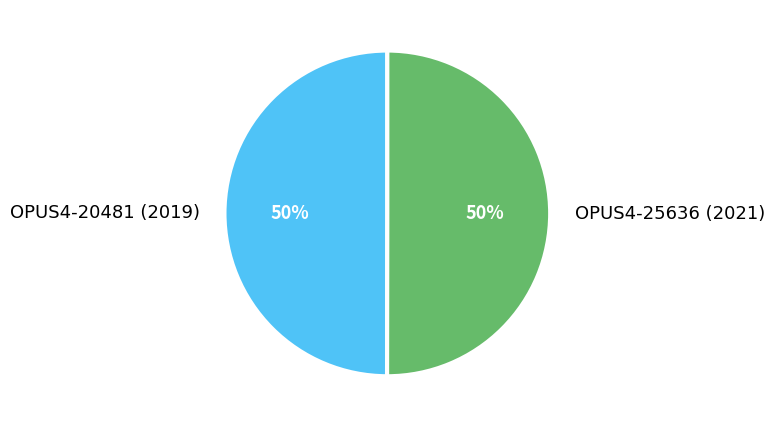

Do OPUS4-25636 (2021) and OPUS4-20481 (2019) together represent more than half of the pie?

Yes